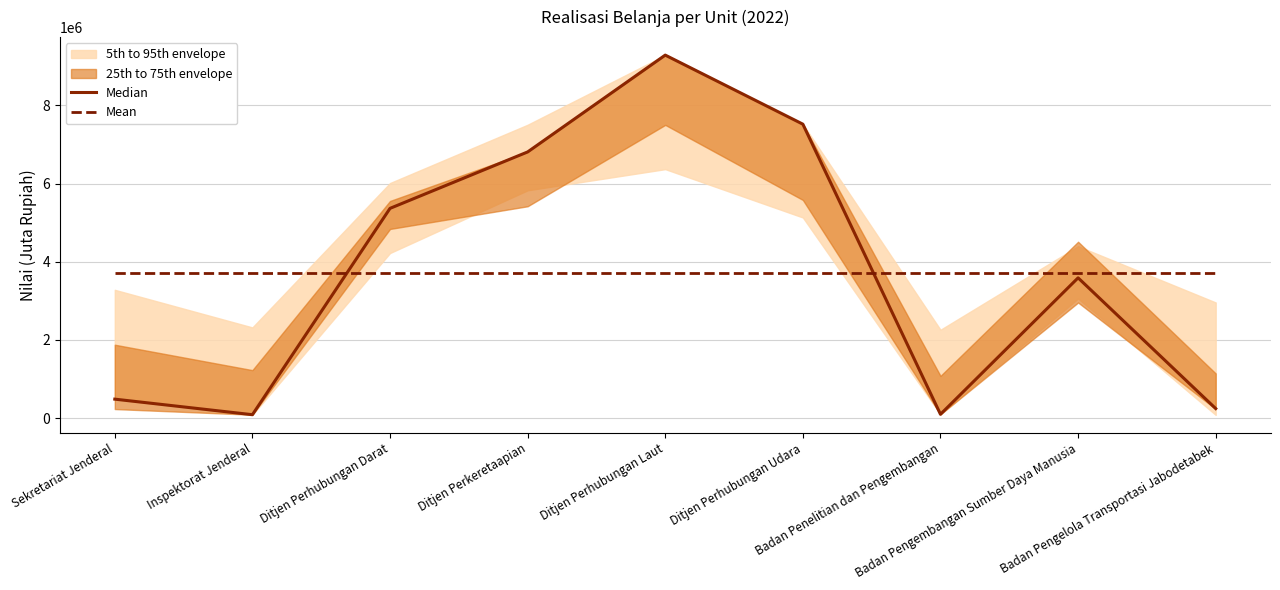

At which label does Median reach its peak?

Ditjen Perhubungan Laut